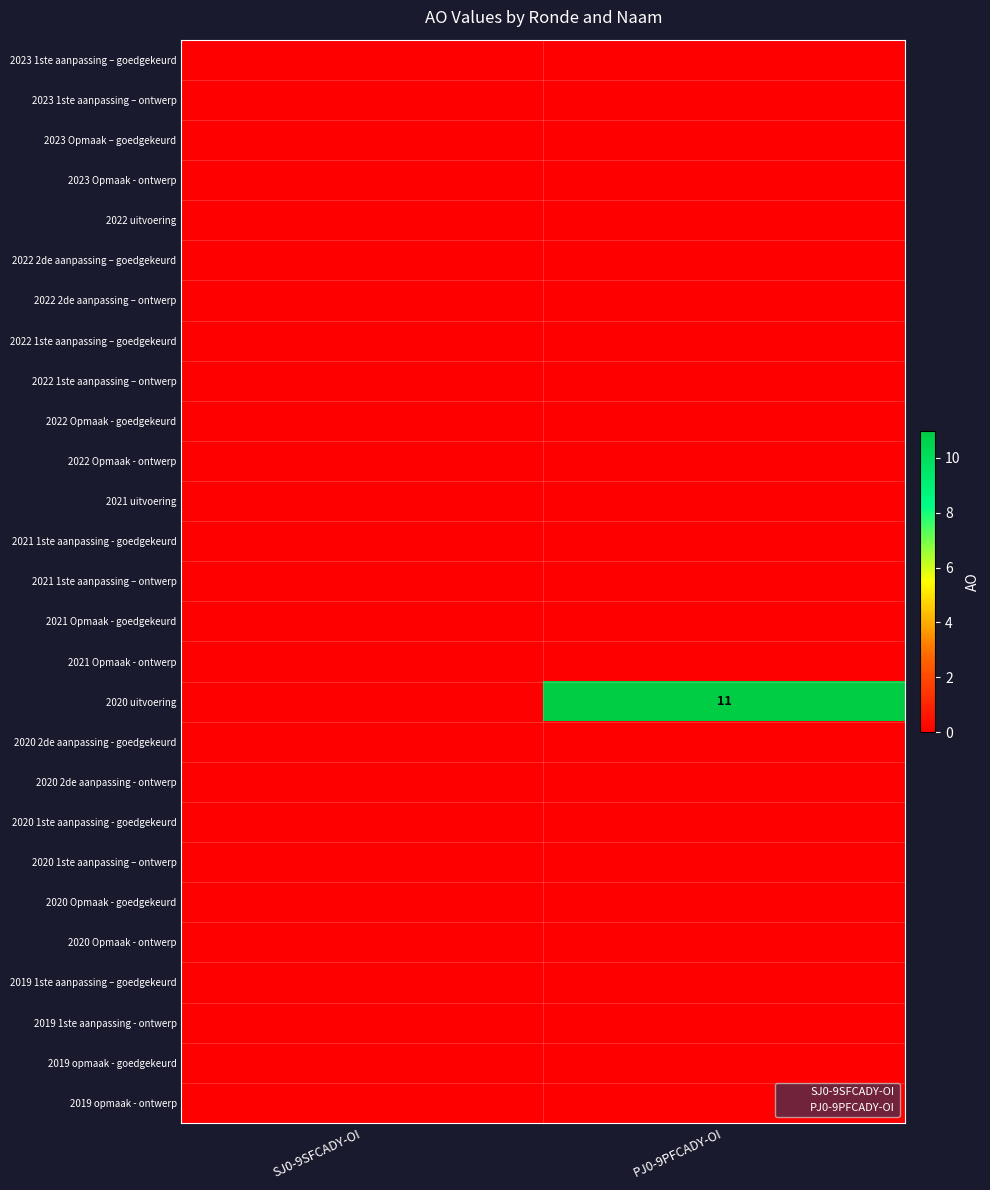

What is the spread (max minus min) of values at PJ0-9PFCADY-OI?

11